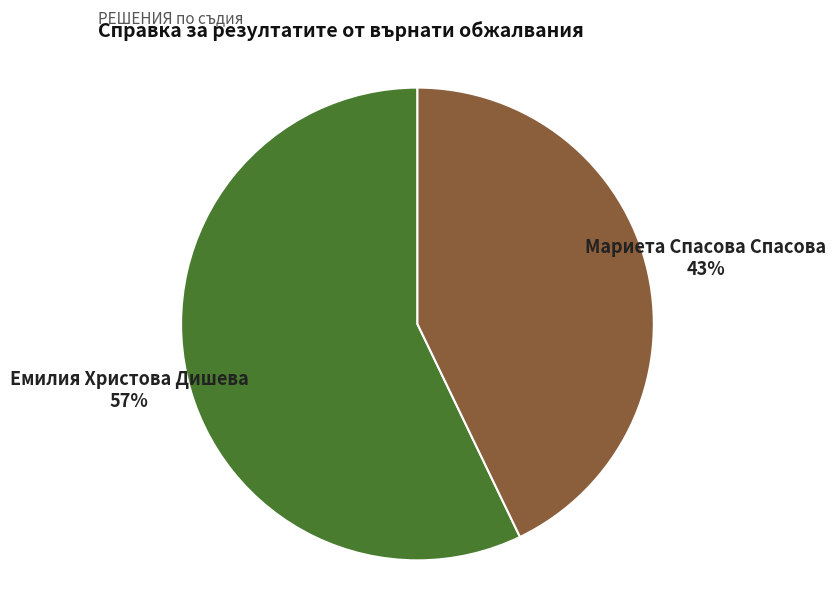

Which slice is the largest?

Емилия Христова Дишева